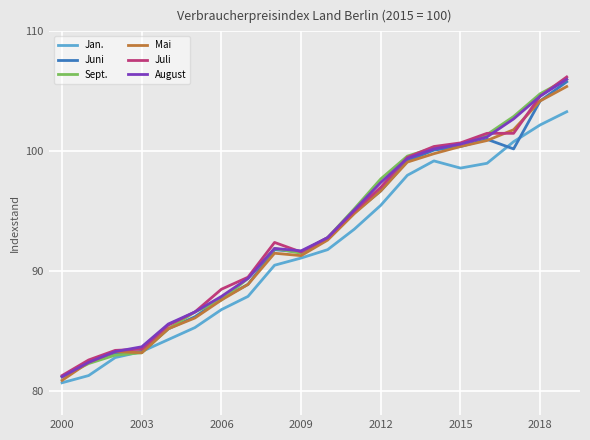

What is the highest value of the Sept. series?

106.0